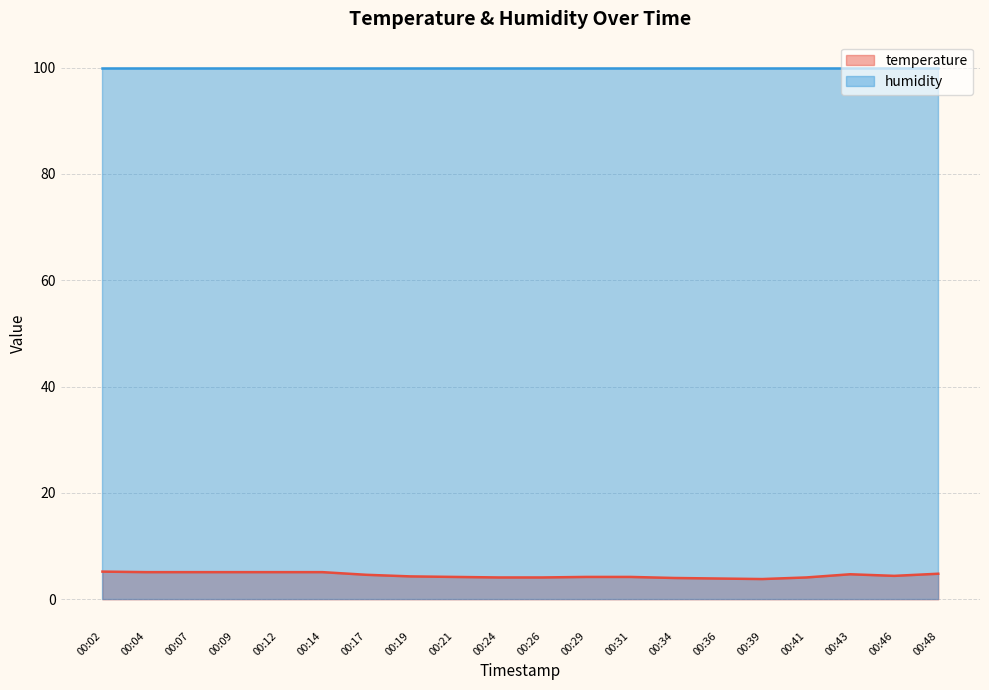

Count the number of categories in the chart.

20